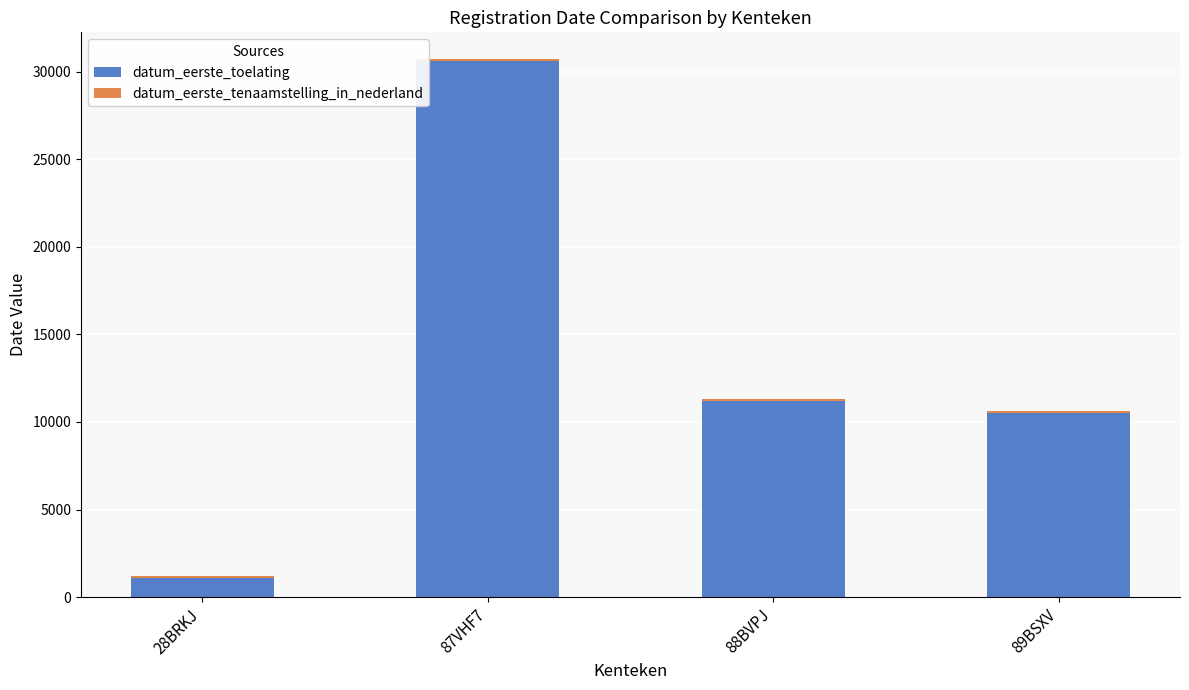

What is the sum of all datum_eerste_toelating values?

53433